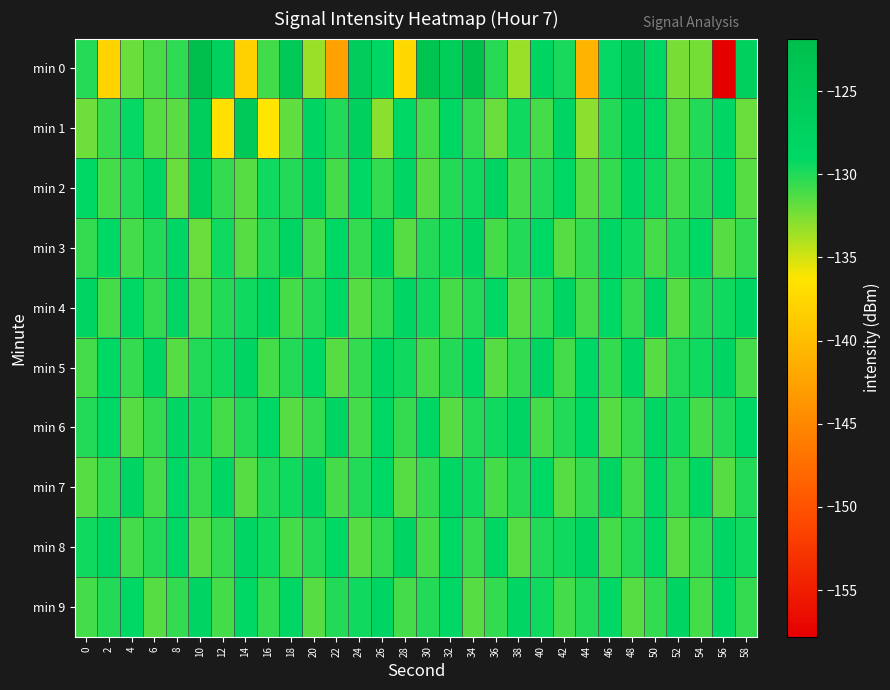

Reading left to right, extract all data points from this chart.

min 0: 0=-130.1	2=-138.0	4=-132.1	6=-131.1	8=-130.4	10=-121.8	12=-127.1	14=-138.1	16=-130.9	18=-124.9	20=-133.4	22=-142.6	24=-126.0	26=-128.6	28=-137.5	30=-123.4	32=-126.1	34=-122.5	36=-130.1	38=-133.4	40=-127.8	42=-129.8	44=-140.7	46=-129.2	48=-125.5	50=-128.3	52=-132.4	54=-132.4	56=-157.8	58=-126.7
min 1: 0=-132.2	2=-130.6	4=-129.3	6=-131.5	8=-131.6	10=-126.3	12=-136.7	14=-125.1	16=-136.3	18=-131.8	20=-128.0	22=-130.0	24=-127.0	26=-133.0	28=-129.0	30=-131.0	32=-128.5	34=-130.5	36=-132.0	38=-129.5	40=-131.0	42=-128.0	44=-133.0	46=-130.0	48=-127.5	50=-129.0	52=-131.5	54=-130.0	56=-128.5	58=-132.0
min 2: 0=-129.0	2=-131.0	4=-130.0	6=-128.5	8=-132.0	10=-127.0	12=-130.5	14=-131.5	16=-129.5	18=-130.0	20=-128.0	22=-131.0	24=-129.0	26=-130.5	28=-128.5	30=-131.5	32=-130.0	34=-129.5	36=-128.0	38=-131.0	40=-130.0	42=-129.0	44=-131.5	46=-130.5	48=-128.5	50=-129.5	52=-131.0	54=-130.0	56=-129.0	58=-131.5
min 3: 0=-130.5	2=-129.0	4=-131.0	6=-130.0	8=-128.5	10=-132.0	12=-129.5	14=-131.5	16=-130.0	18=-128.0	20=-131.0	22=-129.0	24=-130.5	26=-128.5	28=-131.5	30=-130.0	32=-129.5	34=-128.0	36=-131.0	38=-130.0	40=-129.0	42=-131.5	44=-130.5	46=-128.5	48=-129.5	50=-131.0	52=-130.0	54=-129.0	56=-131.5	58=-130.5
min 4: 0=-128.0	2=-131.0	4=-129.0	6=-130.5	8=-128.5	10=-131.5	12=-130.0	14=-129.5	16=-128.0	18=-131.0	20=-130.0	22=-129.0	24=-131.5	26=-130.5	28=-128.5	30=-129.5	32=-131.0	34=-130.0	36=-129.0	38=-131.5	40=-130.5	42=-128.0	44=-131.0	46=-129.0	48=-130.5	50=-128.5	52=-131.5	54=-130.0	56=-129.5	58=-128.0
min 5: 0=-131.0	2=-129.0	4=-130.5	6=-128.5	8=-131.5	10=-130.0	12=-129.5	14=-128.0	16=-131.0	18=-130.0	20=-129.0	22=-131.5	24=-130.5	26=-128.5	28=-129.5	30=-131.0	32=-130.0	34=-129.0	36=-131.5	38=-130.5	40=-128.0	42=-131.0	44=-129.0	46=-130.5	48=-128.5	50=-131.5	52=-130.0	54=-129.5	56=-128.0	58=-131.0
min 6: 0=-130.0	2=-129.0	4=-131.5	6=-130.5	8=-128.5	10=-129.5	12=-131.0	14=-130.0	16=-129.0	18=-131.5	20=-130.5	22=-128.0	24=-131.0	26=-129.0	28=-130.5	30=-128.5	32=-131.5	34=-130.0	36=-129.5	38=-128.0	40=-131.0	42=-130.0	44=-129.0	46=-131.5	48=-130.5	50=-128.5	52=-129.5	54=-131.0	56=-130.0	58=-129.0
min 7: 0=-131.5	2=-130.5	4=-128.0	6=-131.0	8=-129.0	10=-130.5	12=-128.5	14=-131.5	16=-130.0	18=-129.5	20=-128.0	22=-131.0	24=-130.0	26=-129.0	28=-131.5	30=-130.5	32=-128.5	34=-129.5	36=-131.0	38=-130.0	40=-129.0	42=-131.5	44=-130.5	46=-128.0	48=-131.0	50=-129.0	52=-130.5	54=-128.5	56=-131.5	58=-130.0
min 8: 0=-129.5	2=-128.0	4=-131.0	6=-130.0	8=-129.0	10=-131.5	12=-130.5	14=-128.5	16=-129.5	18=-131.0	20=-130.0	22=-129.0	24=-131.5	26=-130.5	28=-128.0	30=-131.0	32=-129.0	34=-130.5	36=-128.5	38=-131.5	40=-130.0	42=-129.5	44=-128.0	46=-131.0	48=-130.0	50=-129.0	52=-131.5	54=-130.5	56=-128.5	58=-129.5
min 9: 0=-131.0	2=-130.0	4=-129.0	6=-131.5	8=-130.5	10=-128.0	12=-131.0	14=-129.0	16=-130.5	18=-128.5	20=-131.5	22=-130.0	24=-129.5	26=-128.0	28=-131.0	30=-130.0	32=-129.0	34=-131.5	36=-130.5	38=-128.5	40=-129.5	42=-131.0	44=-130.0	46=-129.0	48=-131.5	50=-130.5	52=-128.0	54=-131.0	56=-129.0	58=-130.5